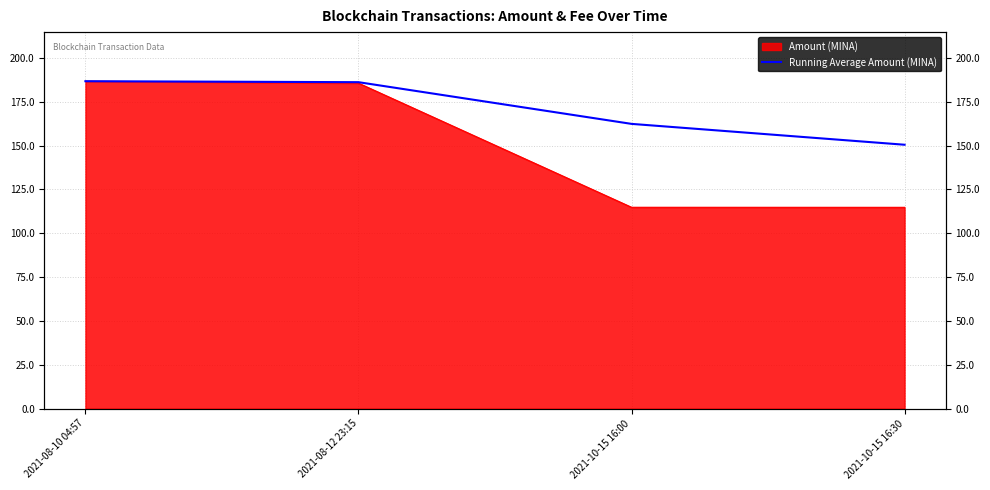

Is it true that the value at 2021-10-15 16:00 is 221.5?

False